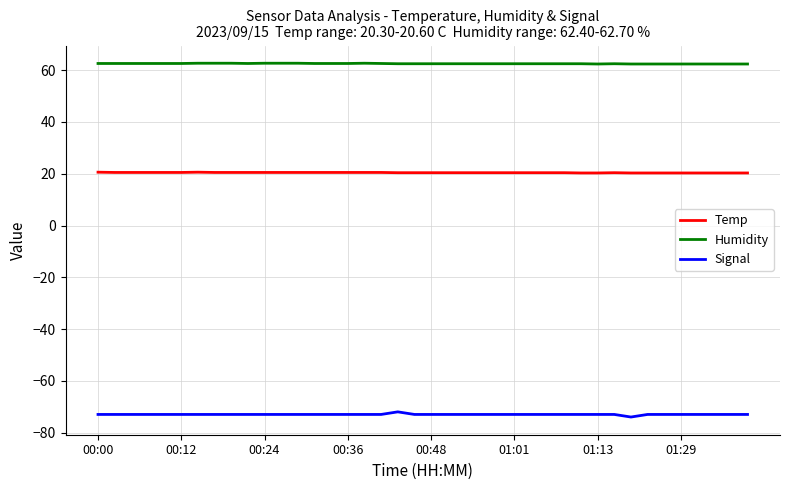

Which series has the largest total across all categories?

Humidity